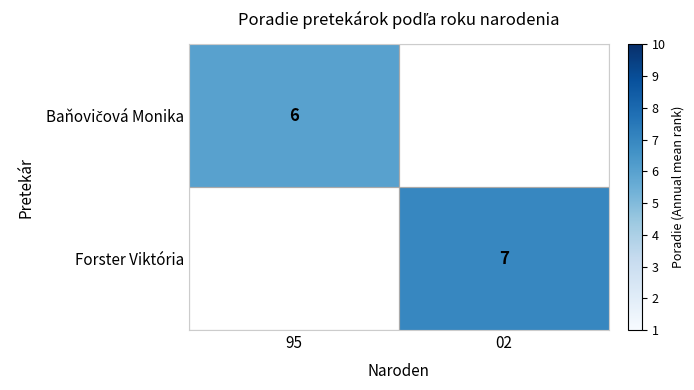

True or false: Forster Viktória has a value of 2 at 02.

False